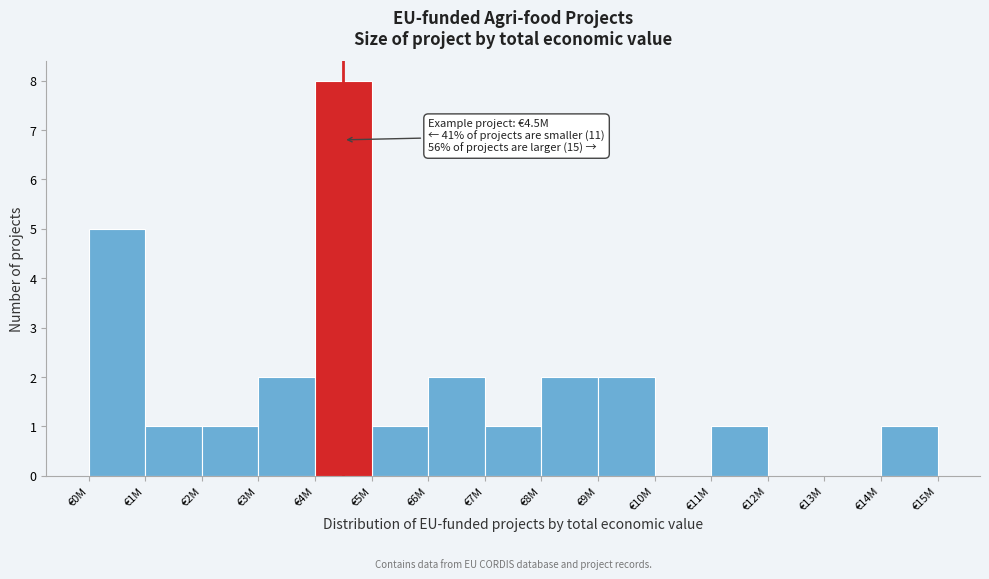

Reading right to left, transcribe all the data shown in this chart.

€14M=1	€13M=0	€12M=0	€11M=1	€10M=0	€9M=2	€8M=2	€7M=1	€6M=2	€5M=1	€4M=8	€3M=2	€2M=1	€1M=1	€0M=5